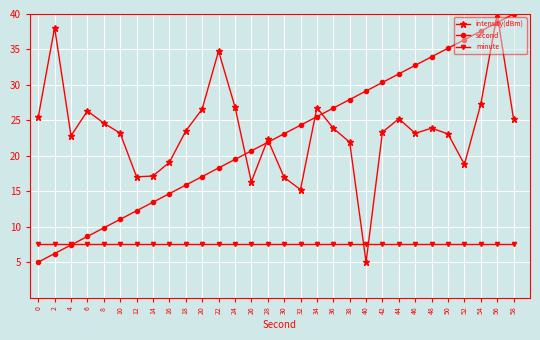

Where do intensity(dBm) and minute first cross each other?

38 and 40